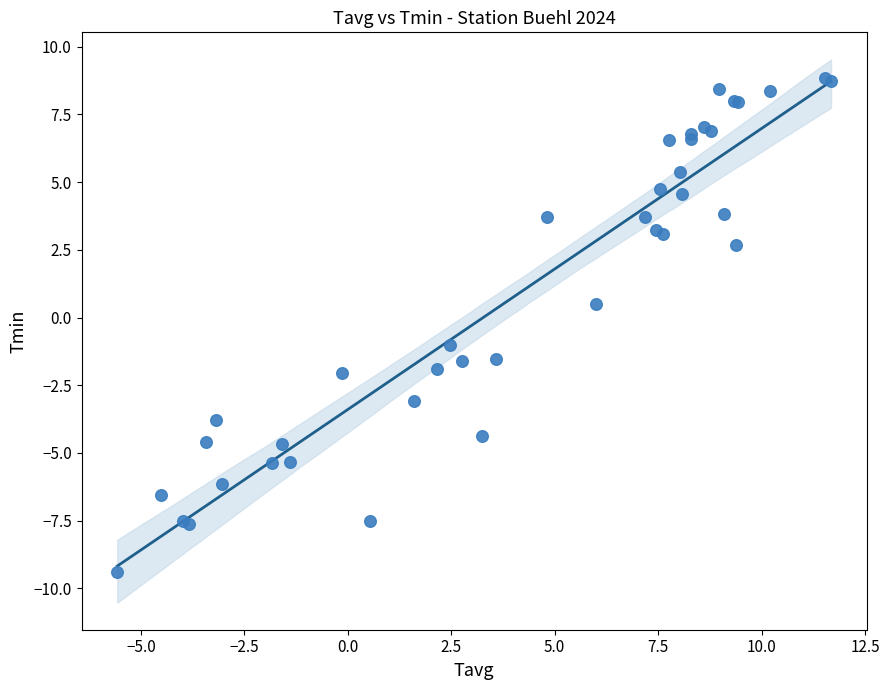

What Y value in the scatter plot is closest to 0?

0.5